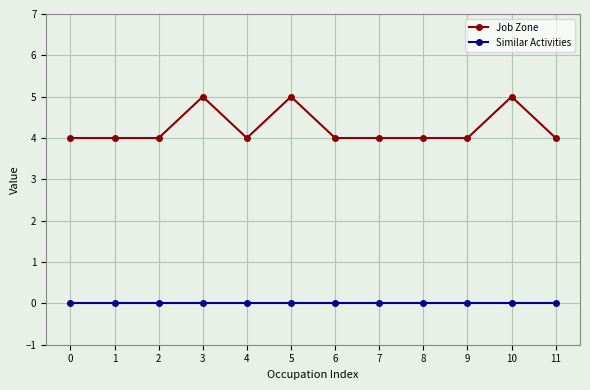

What is the value of the Job Zone point at the 1st from the left?

4